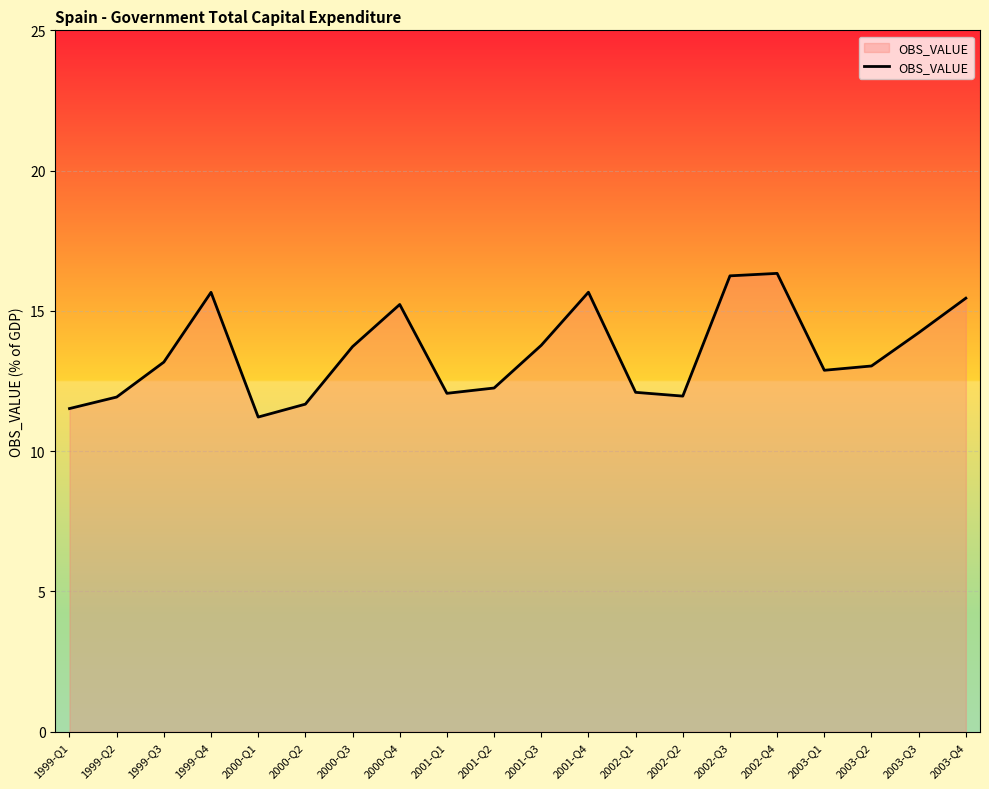

What is the change in value from 1999-Q1 to 1999-Q4?

+4.1